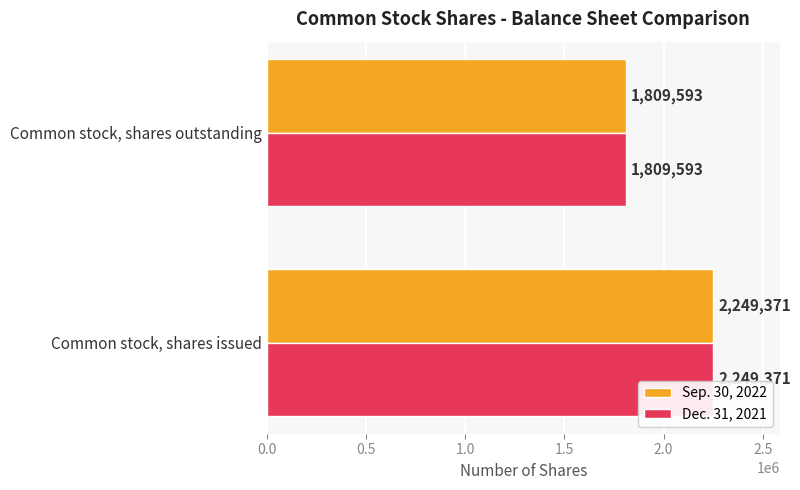

Read the Sep. 30, 2022 value at Common stock, shares issued.

2249371